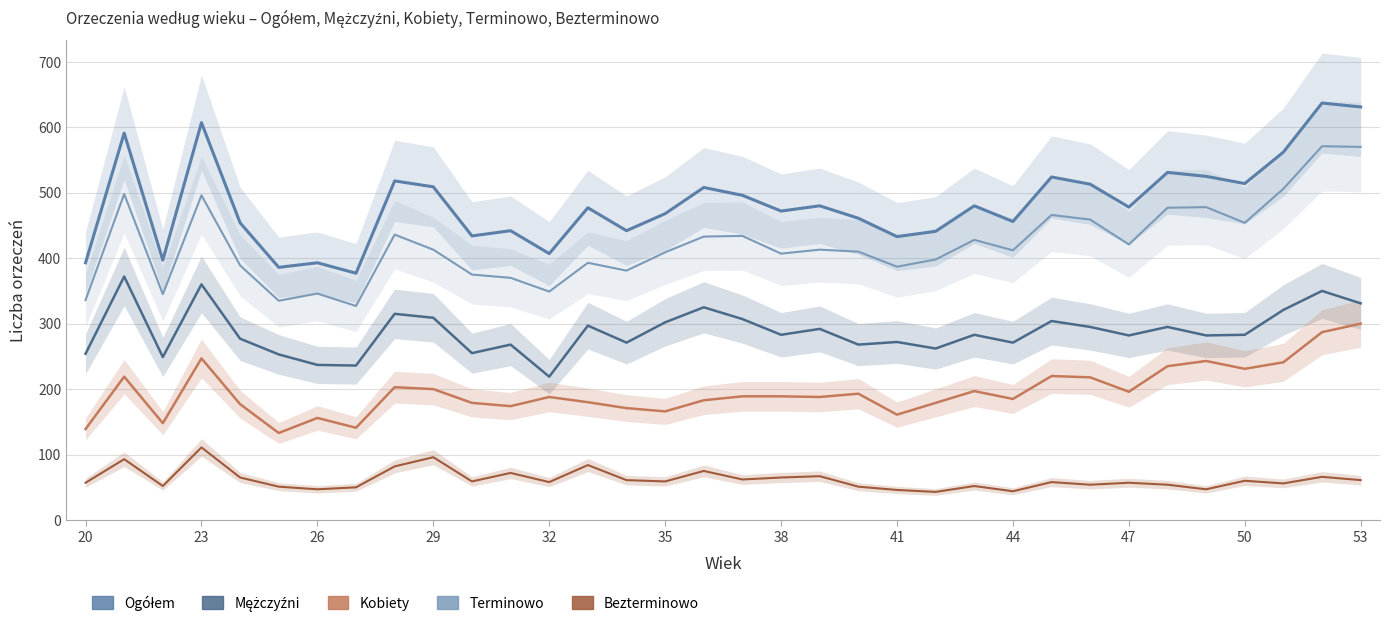

True or false: Mężczyźni has more than 1 points higher than both neighbors.

True